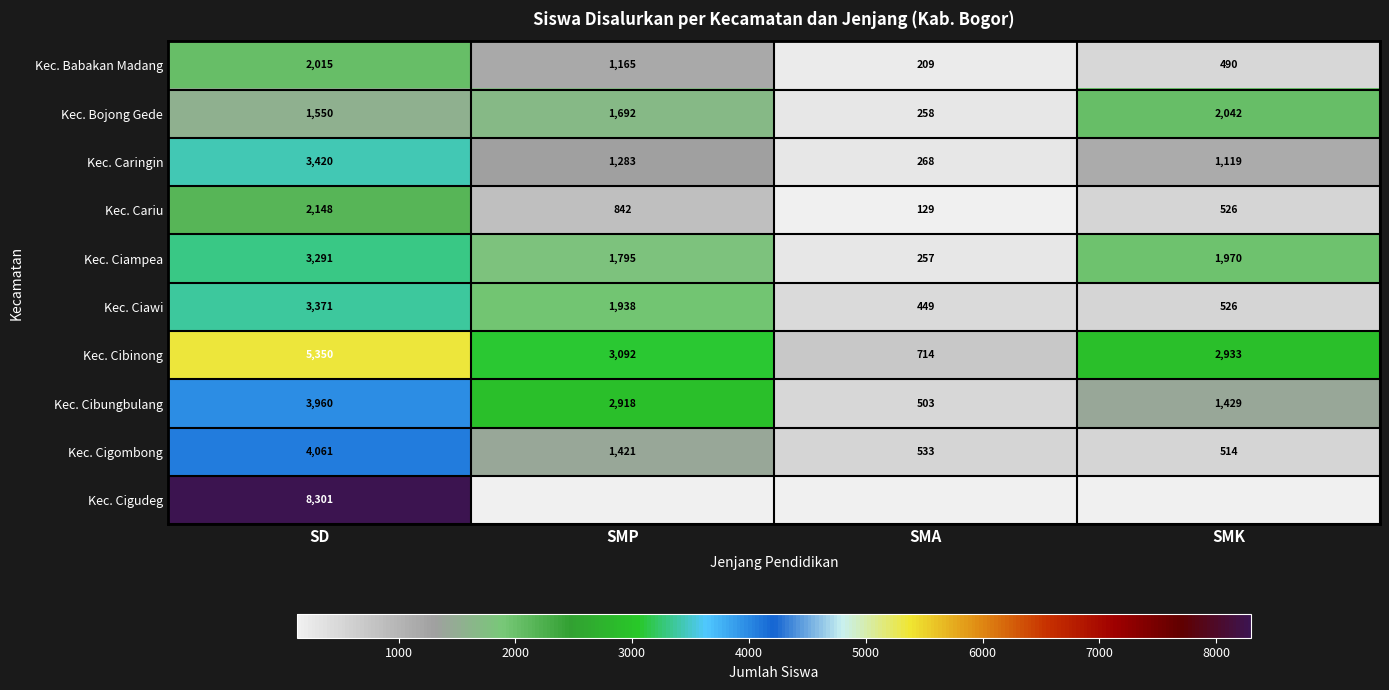

What is the sum of the Kec. Ciampea values at SMK and SD?

5261